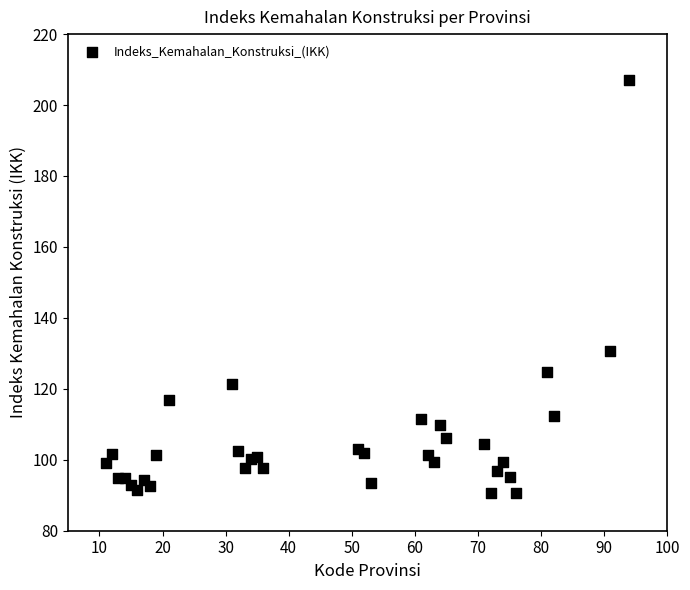

What Y value in the scatter plot is closest to 148?

130.6